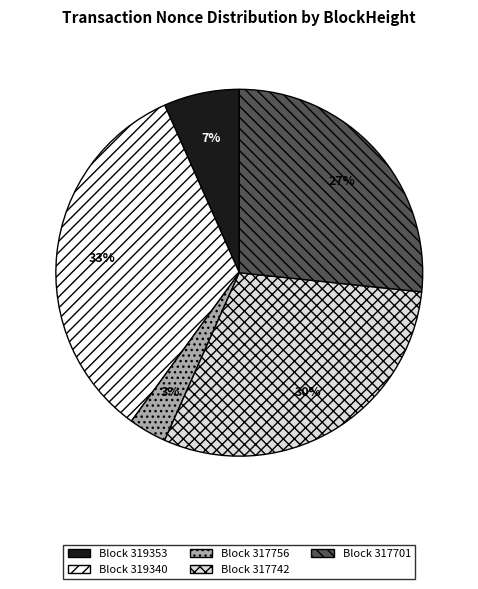

To the nearest percent, what portion does Block 319340 represent?

33%